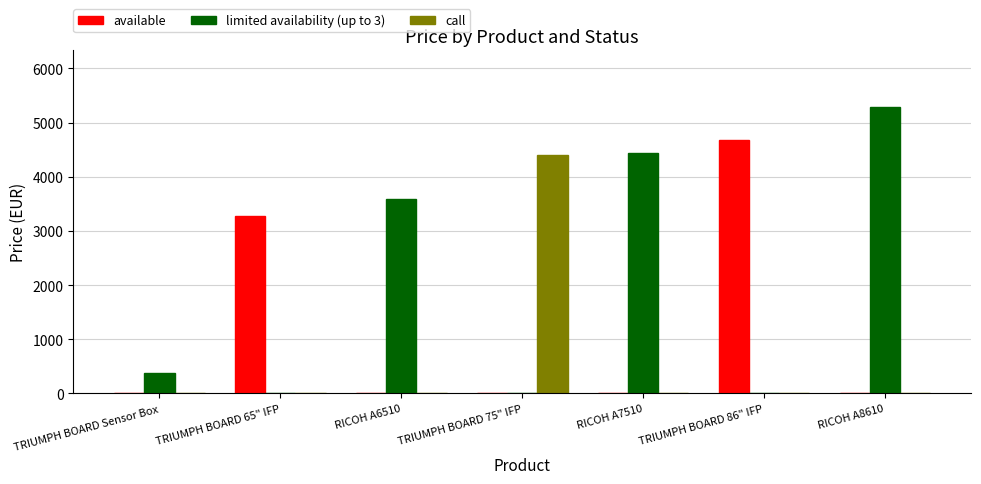

Reading right to left, list all the values displayed in this chart.

available: 0.0	4678.8	0.0	0.0	0.0	3279.0	0.0
limited availability (up to 3): 5280.0	0.0	4440.0	0.0	3588.0	0.0	382.8
call: 0.0	0.0	0.0	4399.0	0.0	0.0	0.0